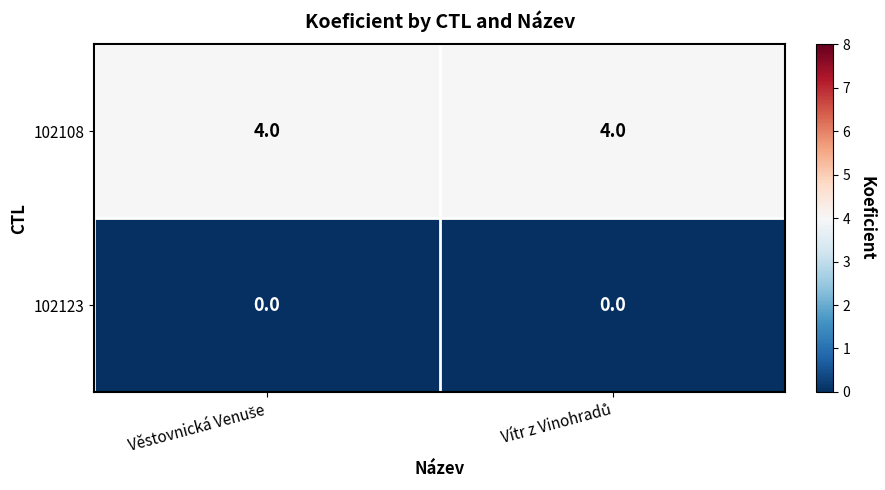

Count the number of categories in the chart.

2